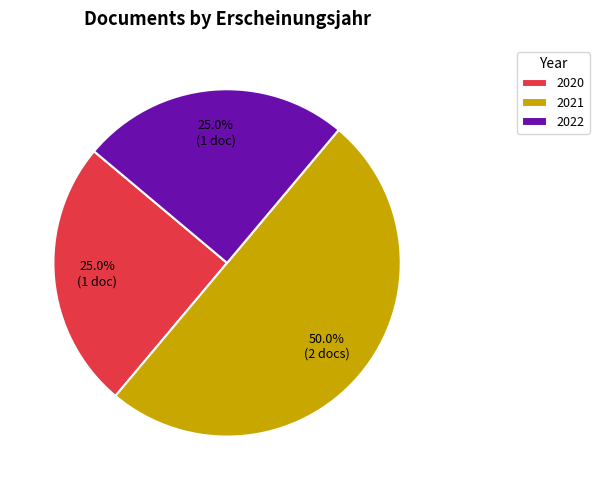

Between 2020 and 2021, which is larger?

2021